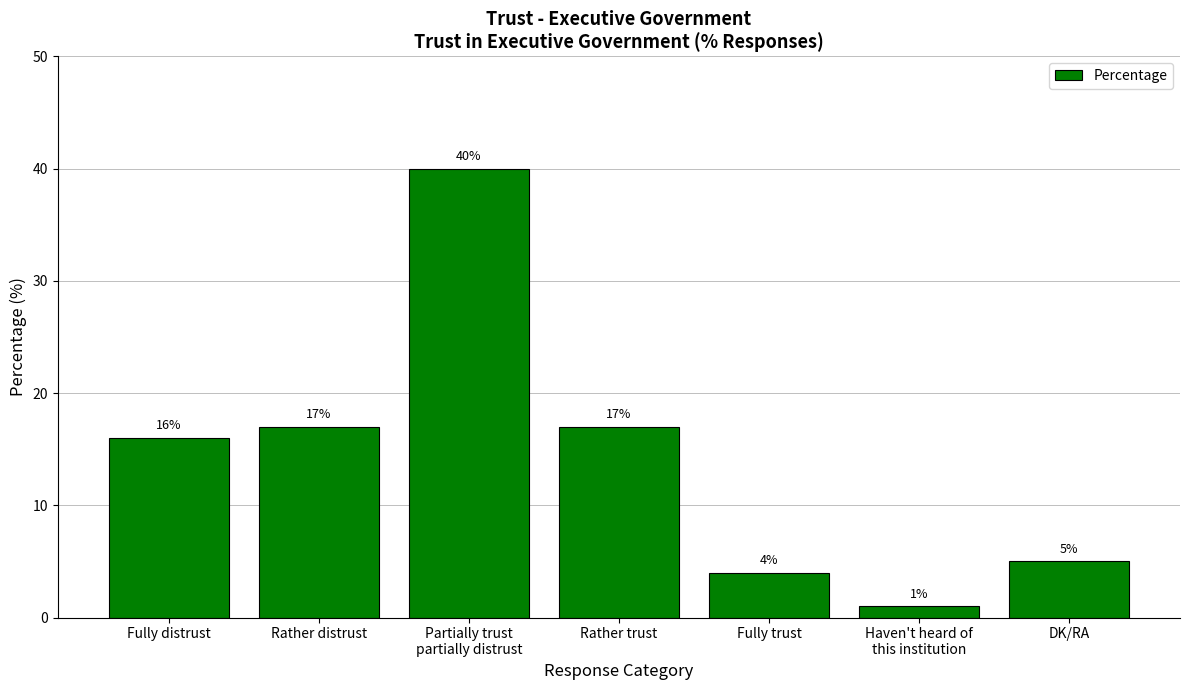

What is the average value?

14